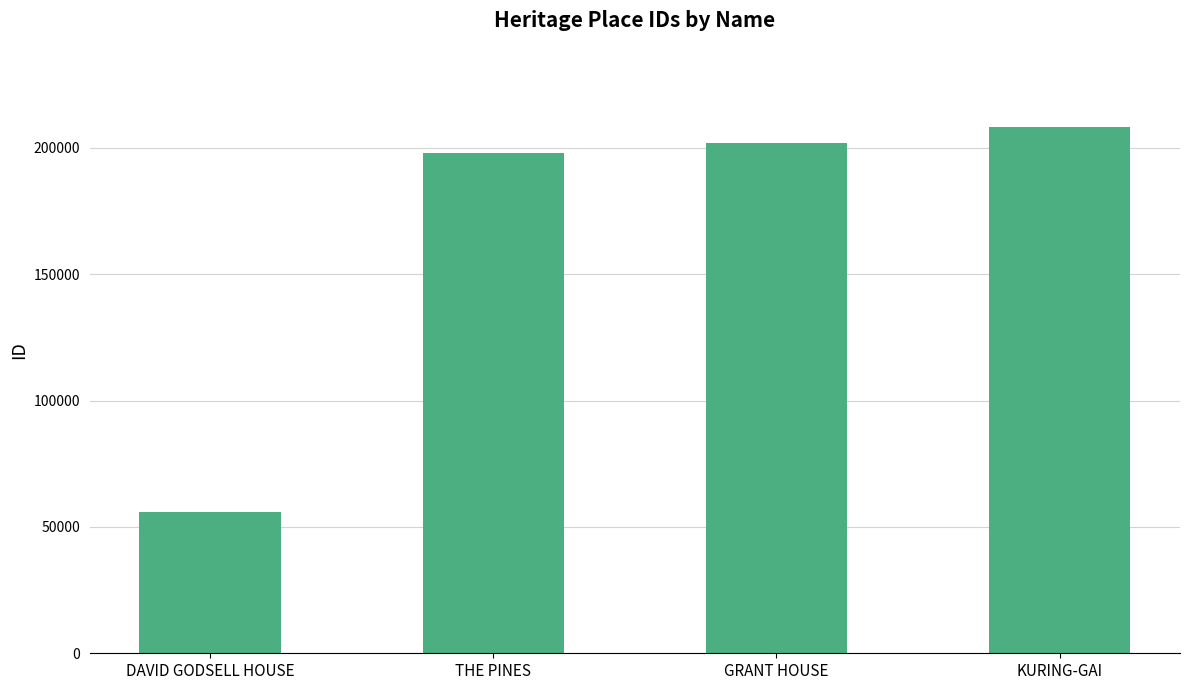

The chart shows a value of 55876 at DAVID GODSELL HOUSE. True or false?

True